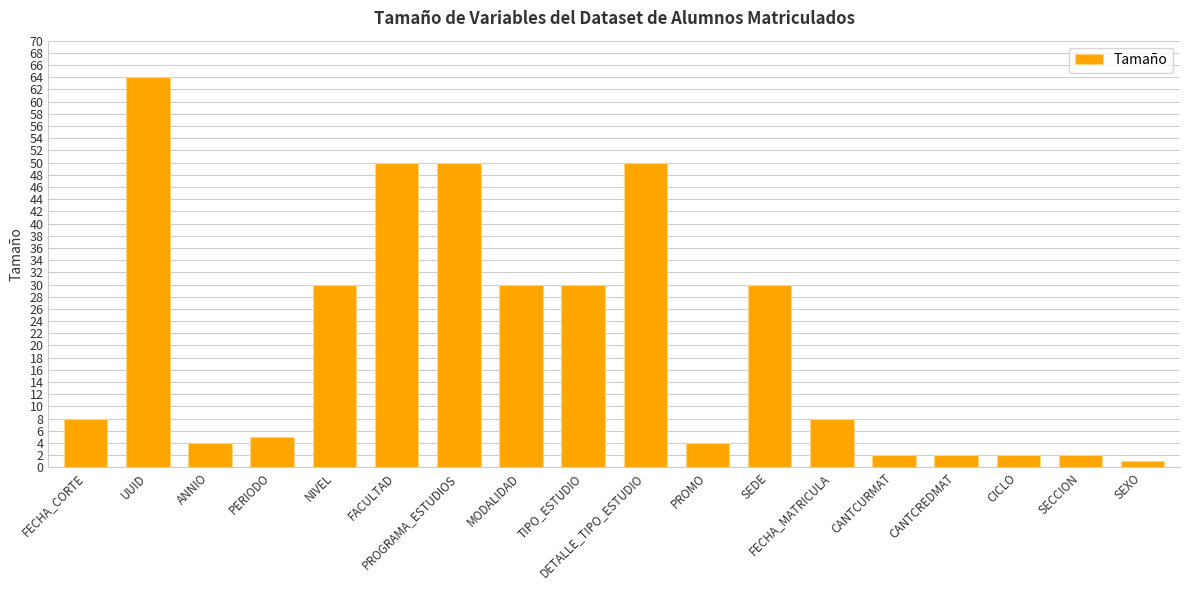

What is the value of the 5th bar from the left?

30